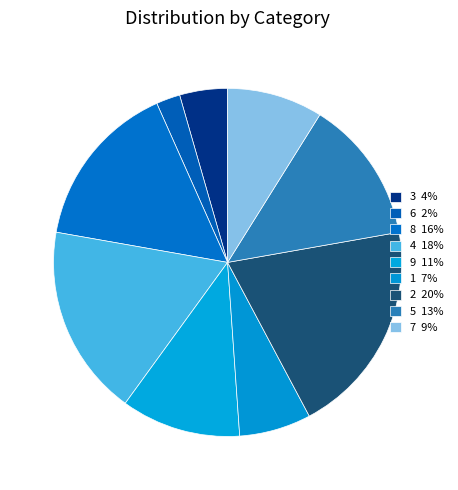

What is the smallest slice in the pie chart?

6